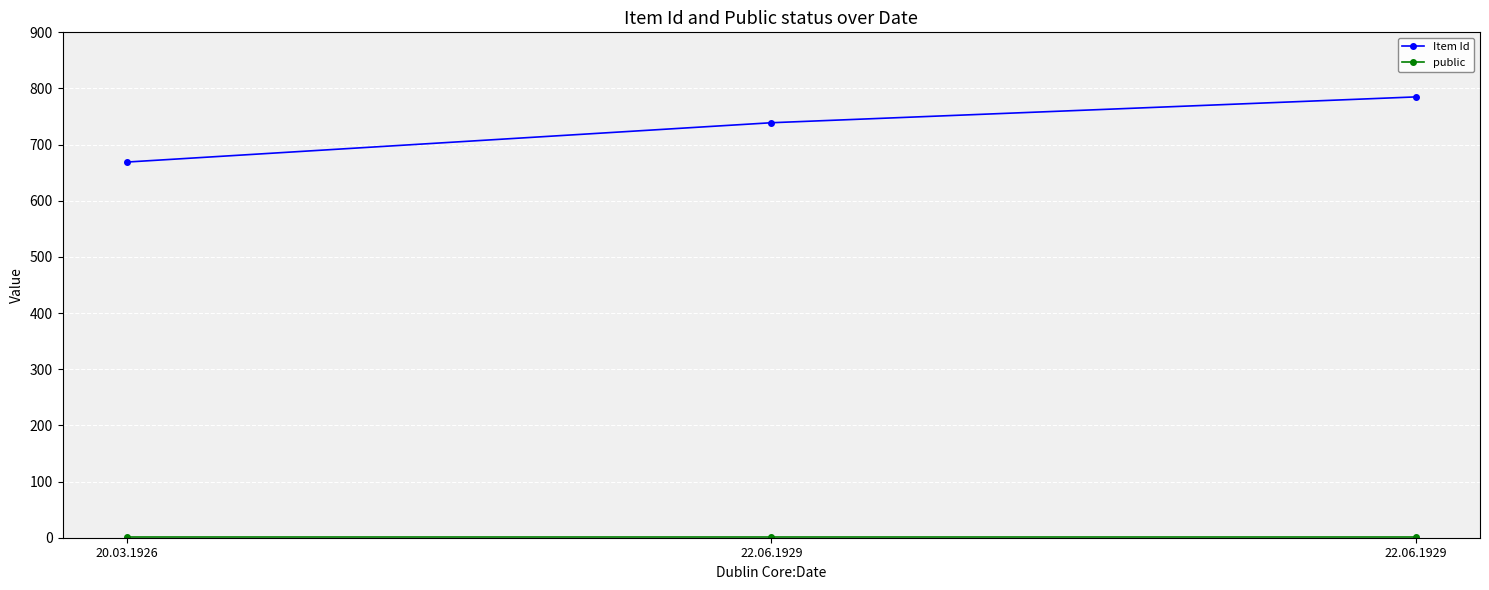

Does the chart display data point markers on the line(s)?

Yes